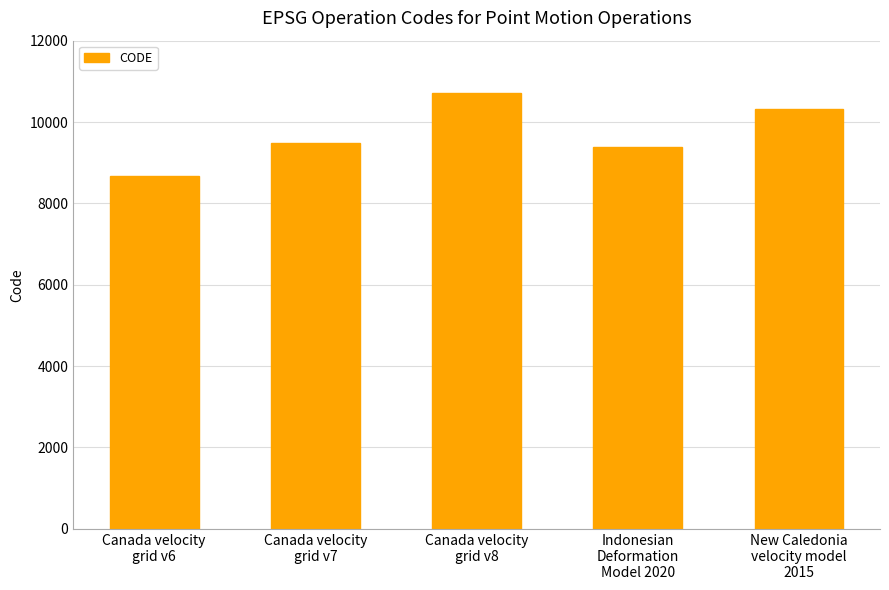

The value at Canada velocity
grid v6 is 13111. True or false?

False